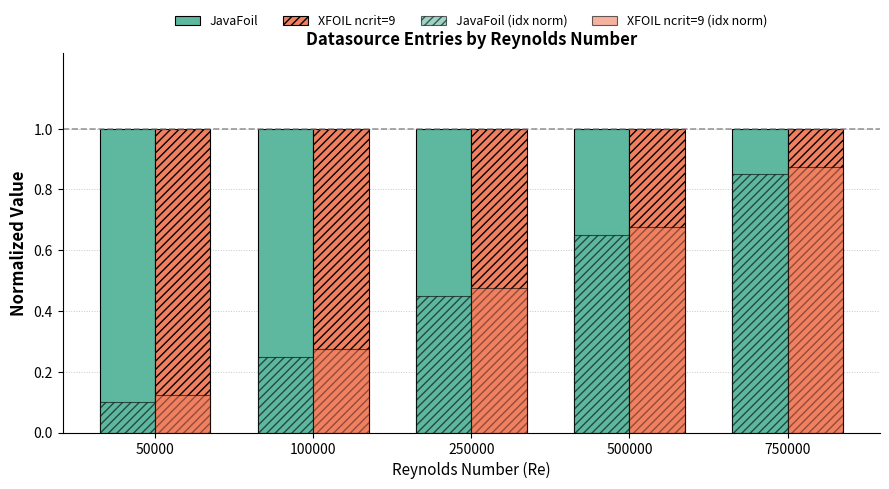

How many groups of bars are there?

5